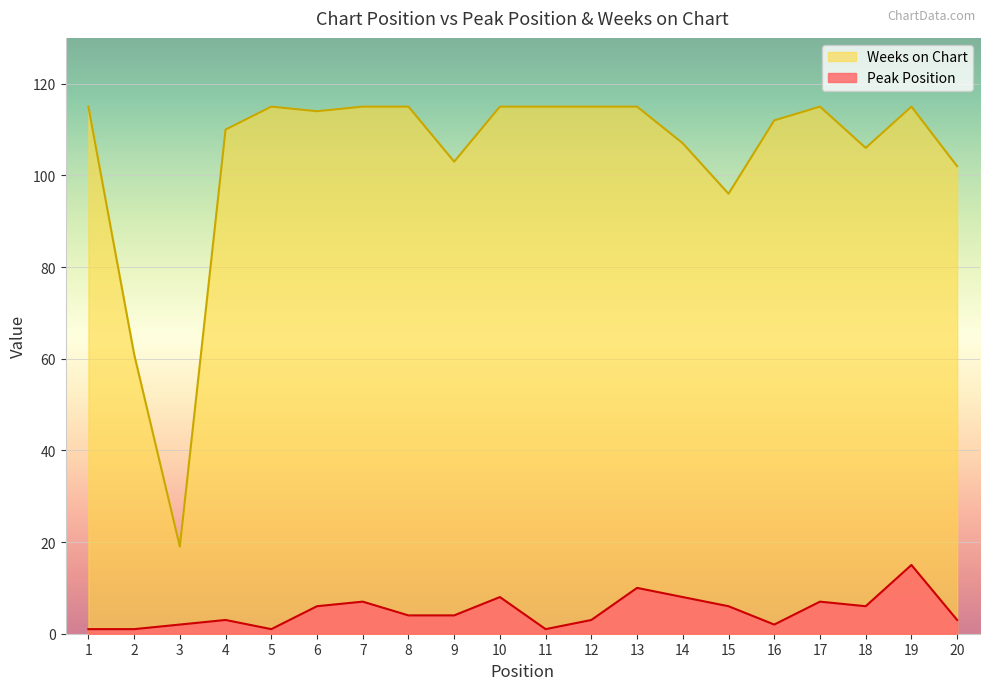

What is the spread (max minus min) of values at 11?

114